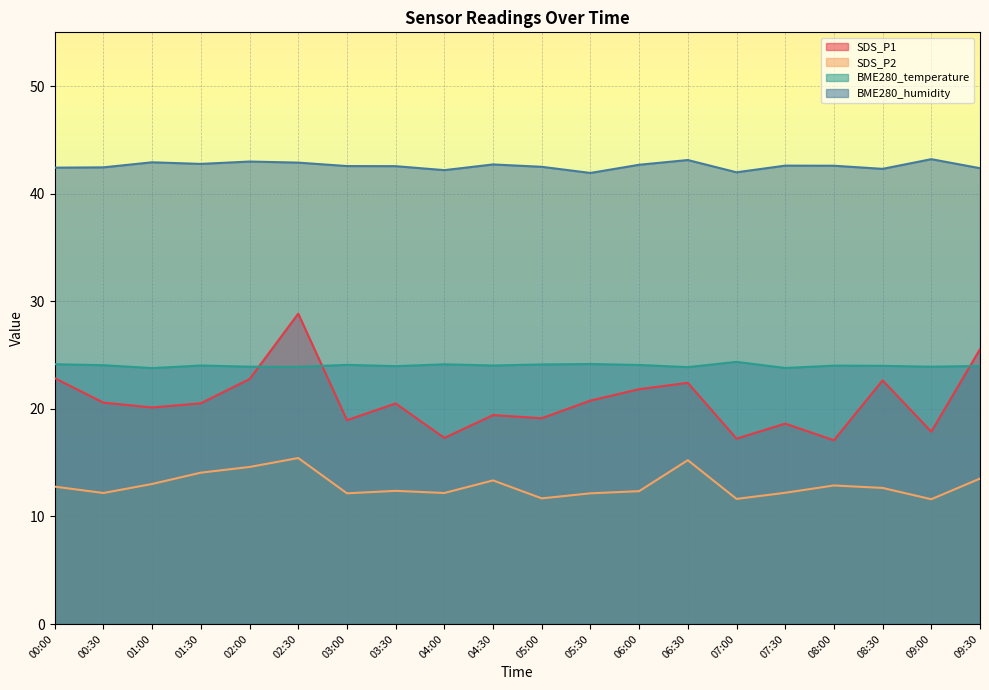

What is the average value of the SDS_P1 series?

20.8